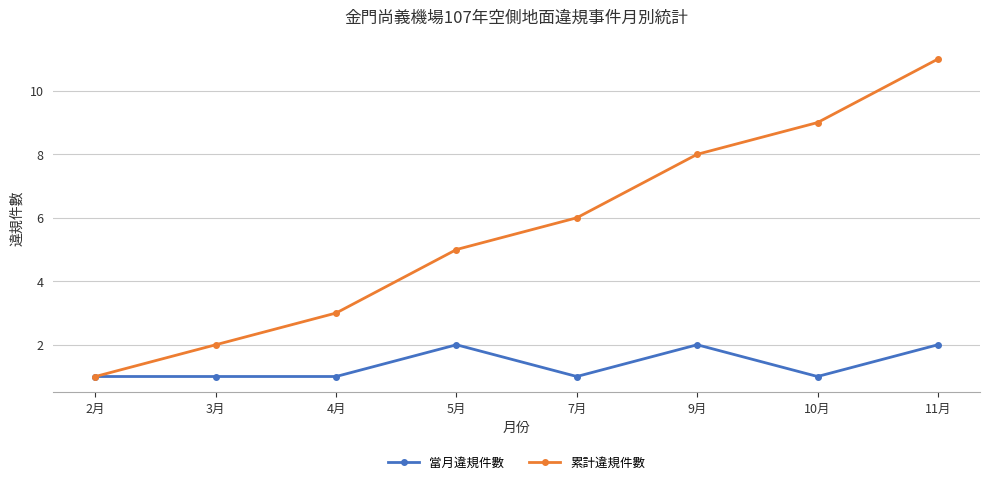

What is the sum of the 累計違規件數 values at 2月 and 9月?

9